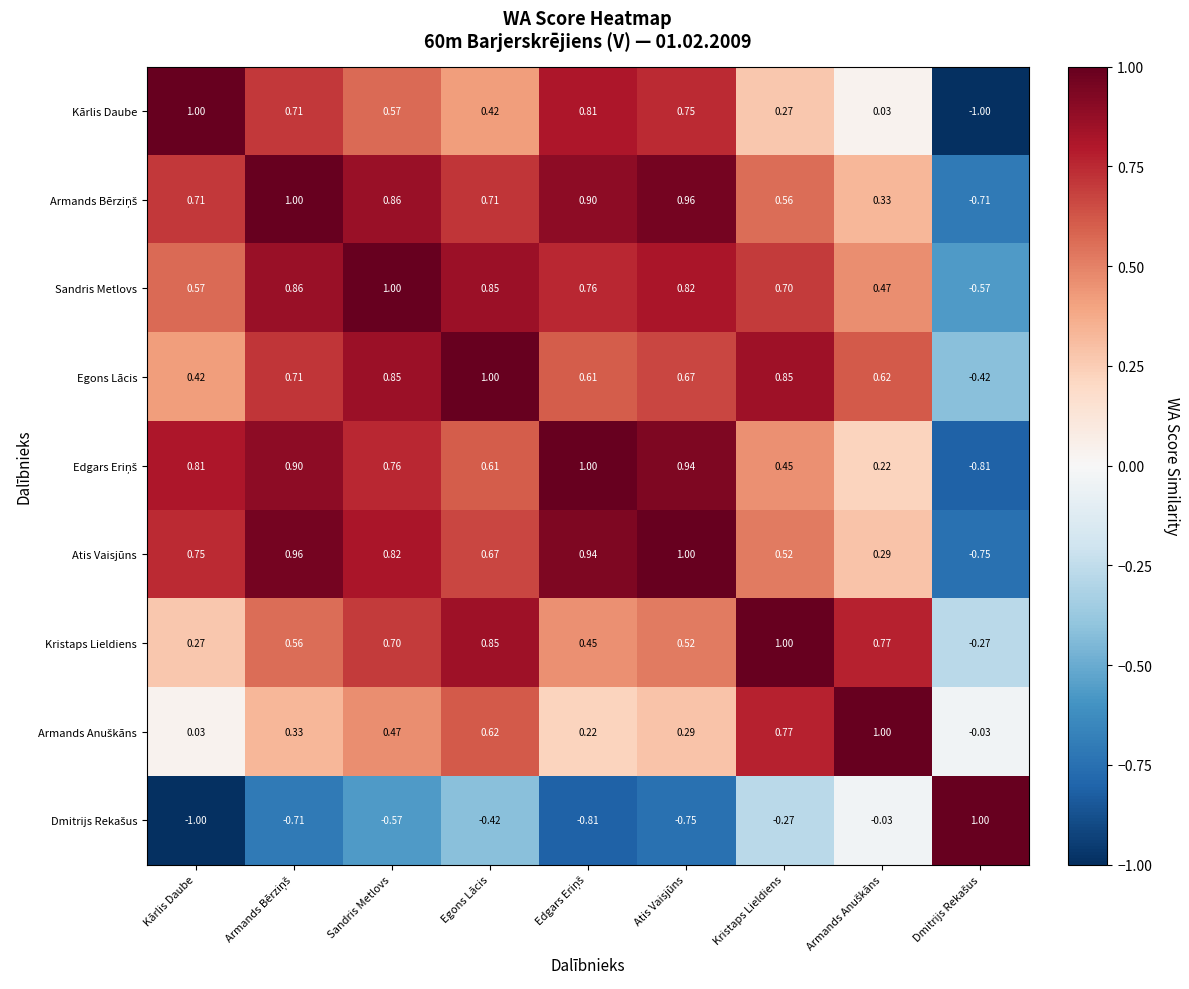

Which series has the largest total across all categories?

Sandris Metlovs